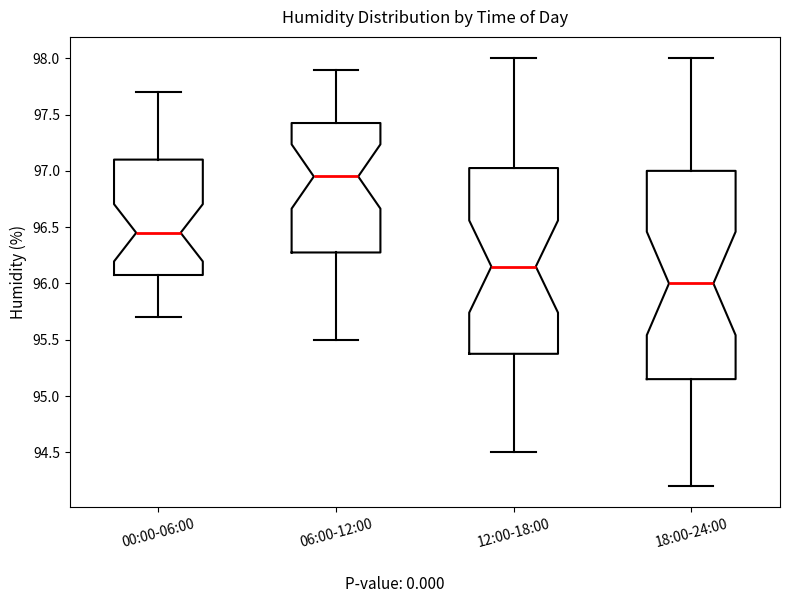

Reading left to right, transcribe this box plot: for each box, give where its median line is, the range the box spans, and where its two whiskers end, as read against the y-axis. The values are not printed on the chart, so give them approximately, as read against the axis.

00:00-06:00: median 96.45, box 96.10 to 97.10, whiskers 95.70 to 97.70
06:00-12:00: median 96.95, box 96.30 to 97.45, whiskers 95.50 to 97.90
12:00-18:00: median 96.15, box 95.40 to 97.05, whiskers 94.50 to 98.00
18:00-24:00: median 96.00, box 95.15 to 97.00, whiskers 94.20 to 98.00